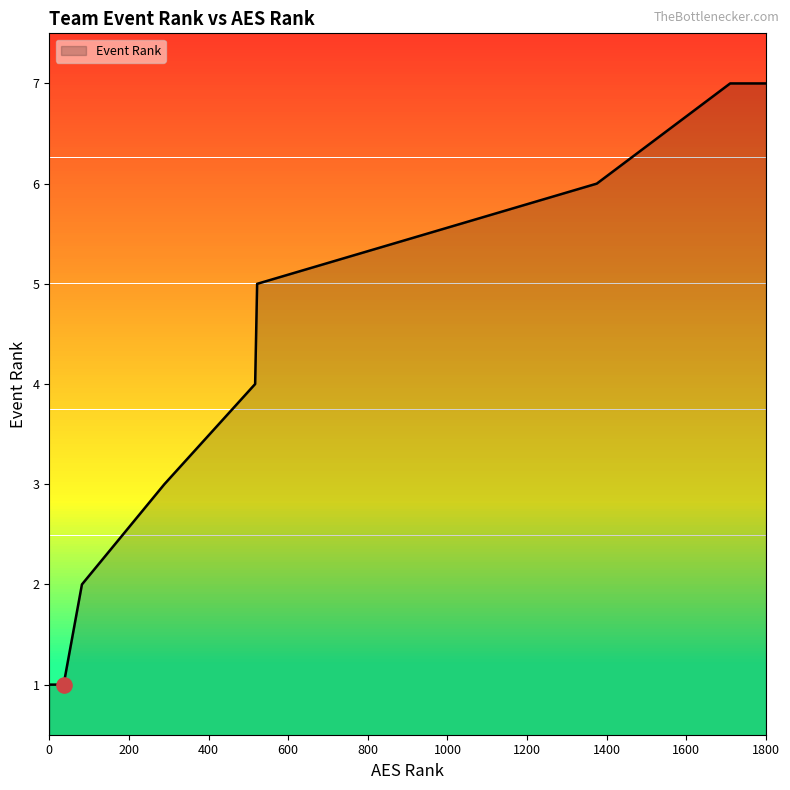

What is the maximum value shown in the chart?

7